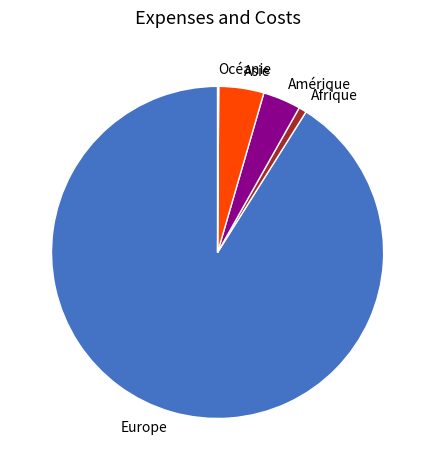

Is it true that Afrique is 1% of the pie?

True